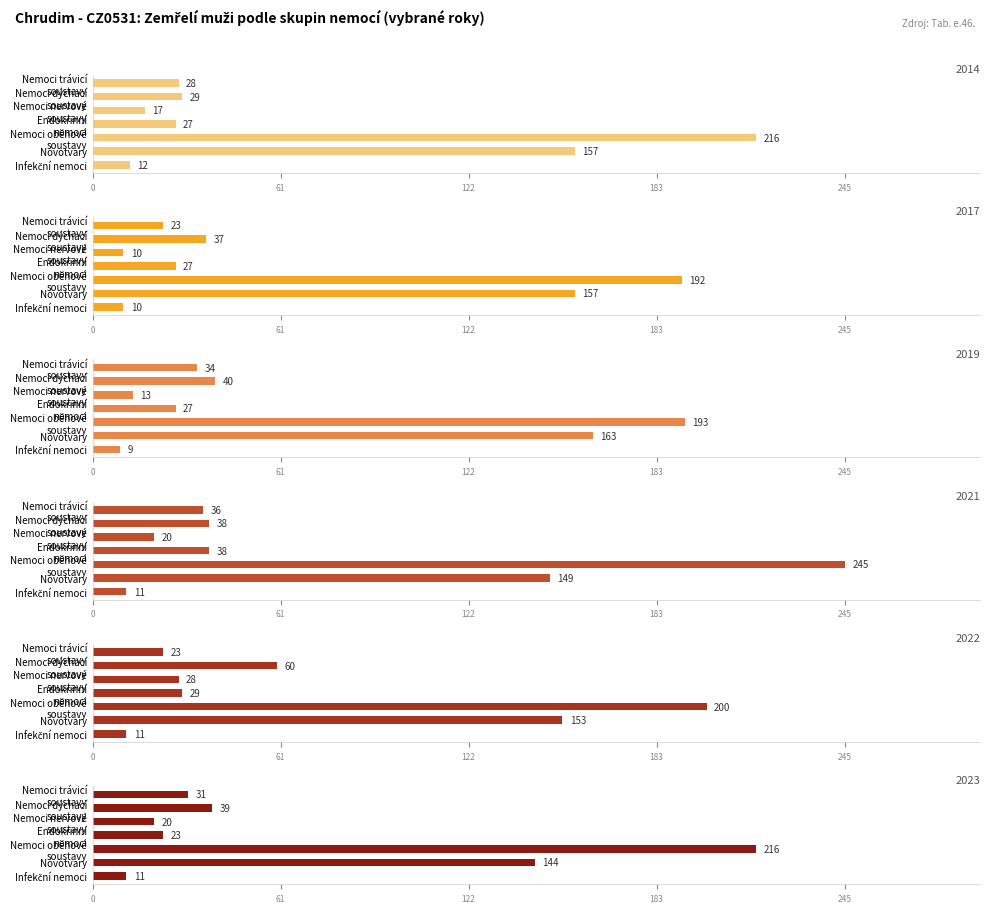

How many bars are there in total?

42